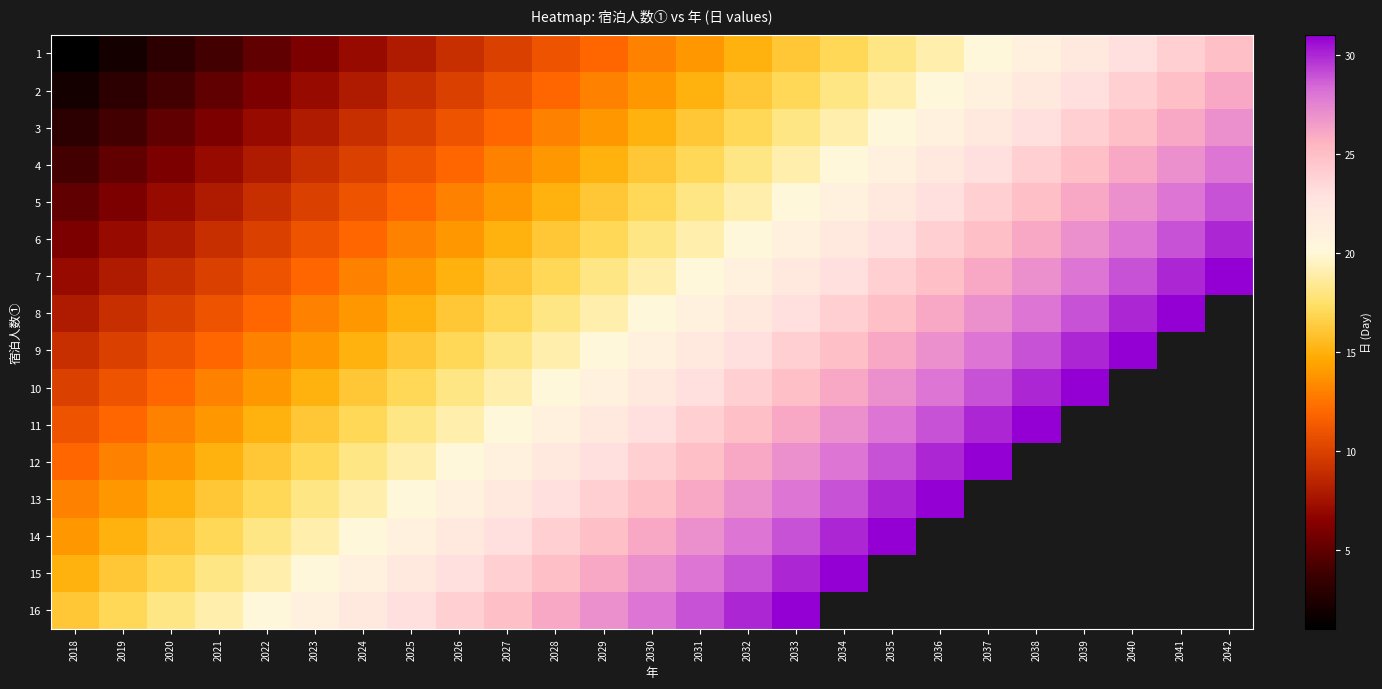

Between 2024 and 2041, which is larger?

2041